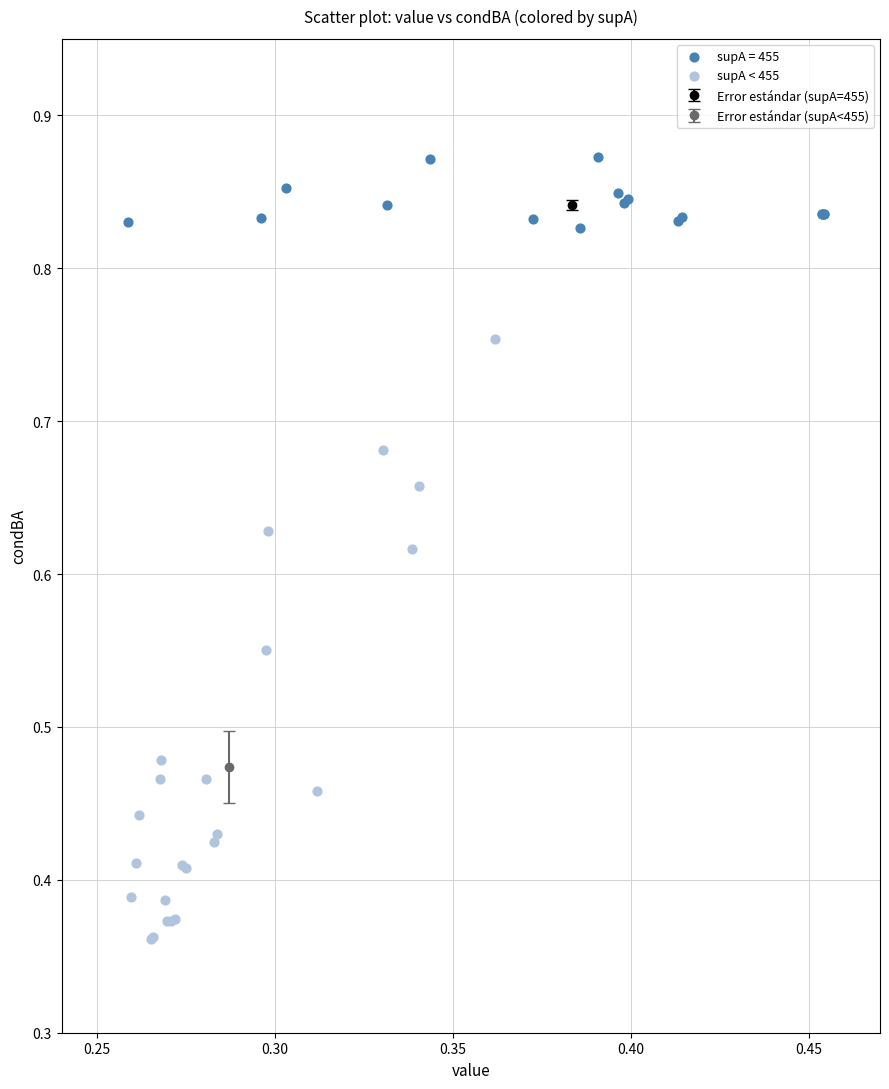

Which series reaches the maximum Y coordinate?

supA = 455